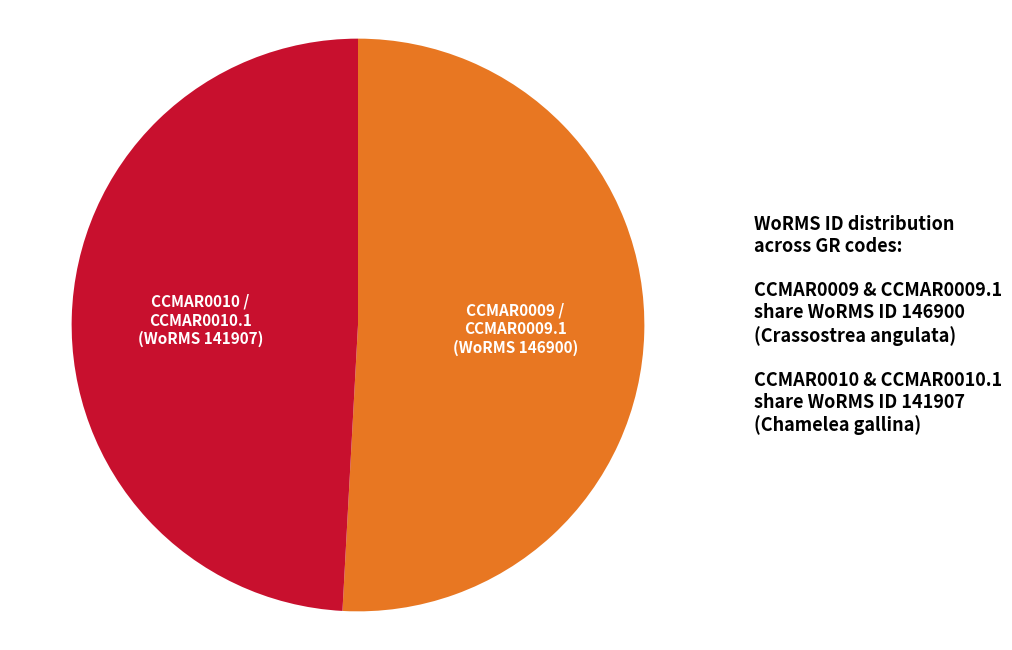

Rank the categories by value from highest to lowest.

CCMAR0009 / CCMAR0009.1 (WoRMS 146900), CCMAR0010 / CCMAR0010.1 (WoRMS 141907)